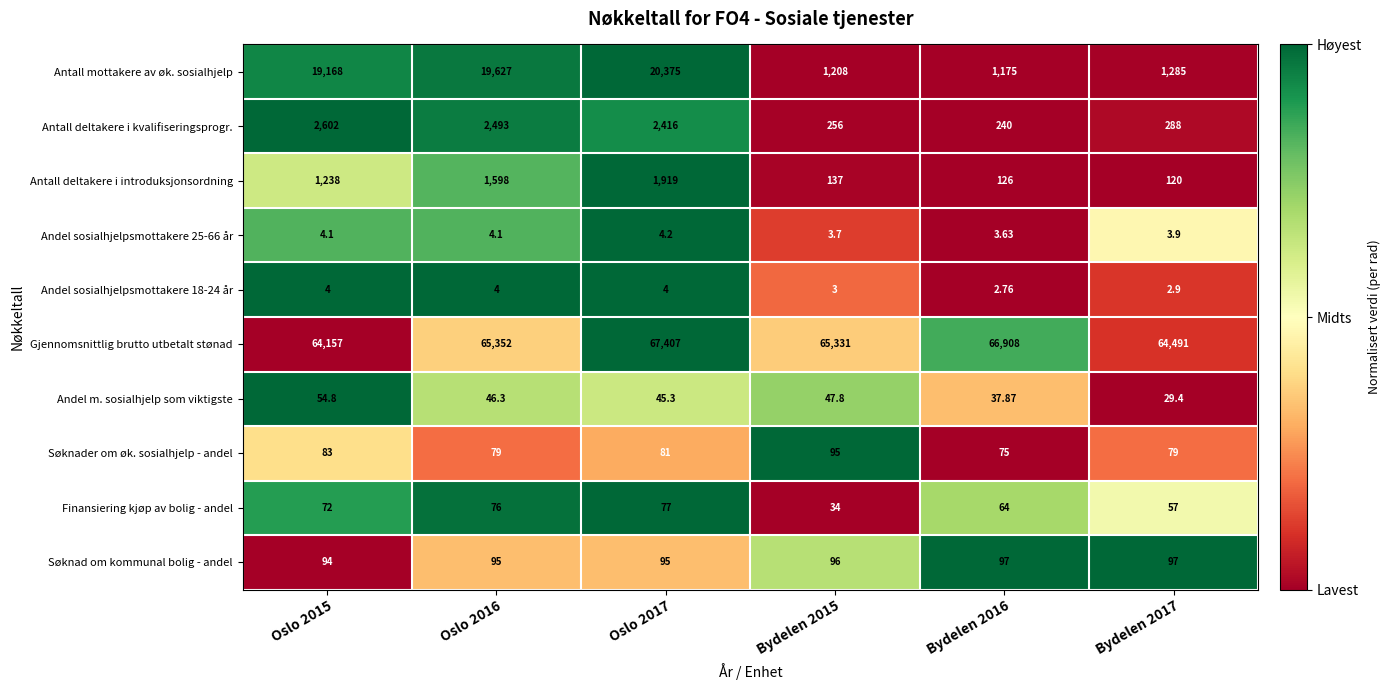

Which series has the largest total across all categories?

Gjennomsnittlig brutto utbetalt stønad